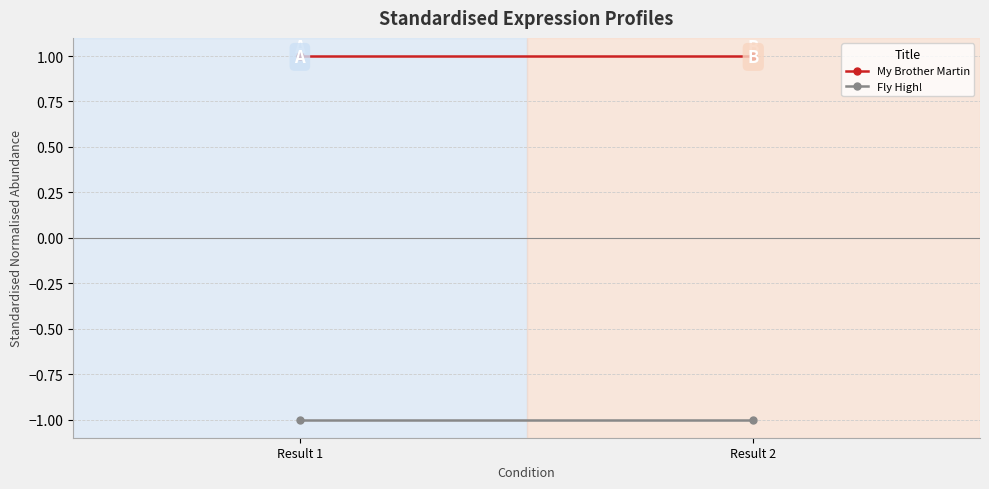

At which label is My Brother Martin closest to 1?

Result 1